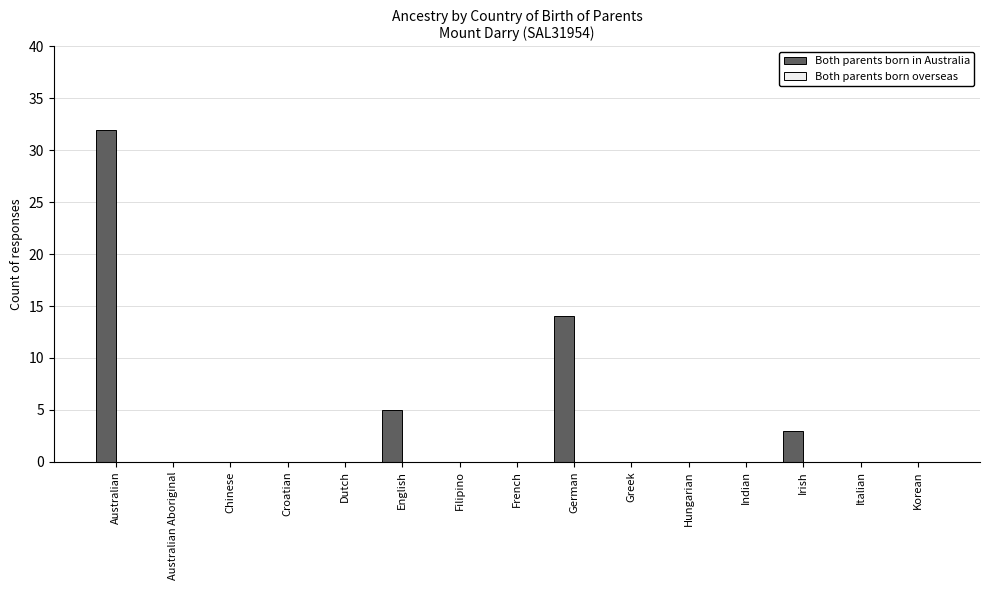

Are the bars horizontal?

No